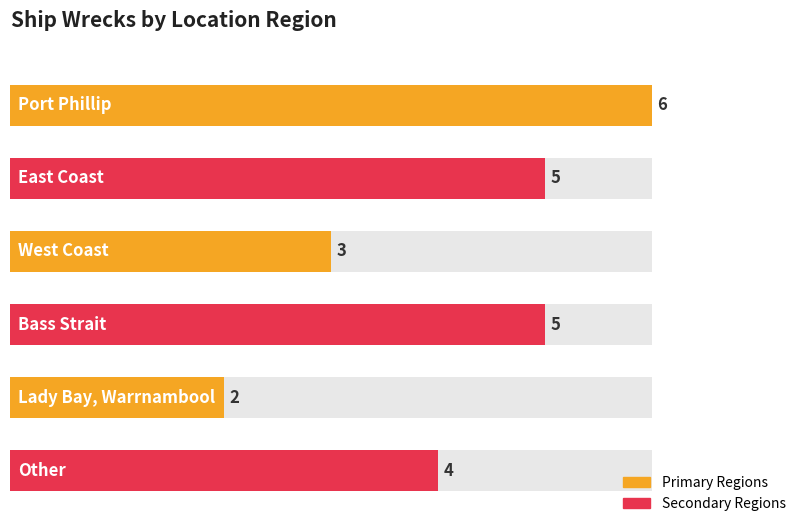

The chart shows a value of 4 at Other. True or false?

True